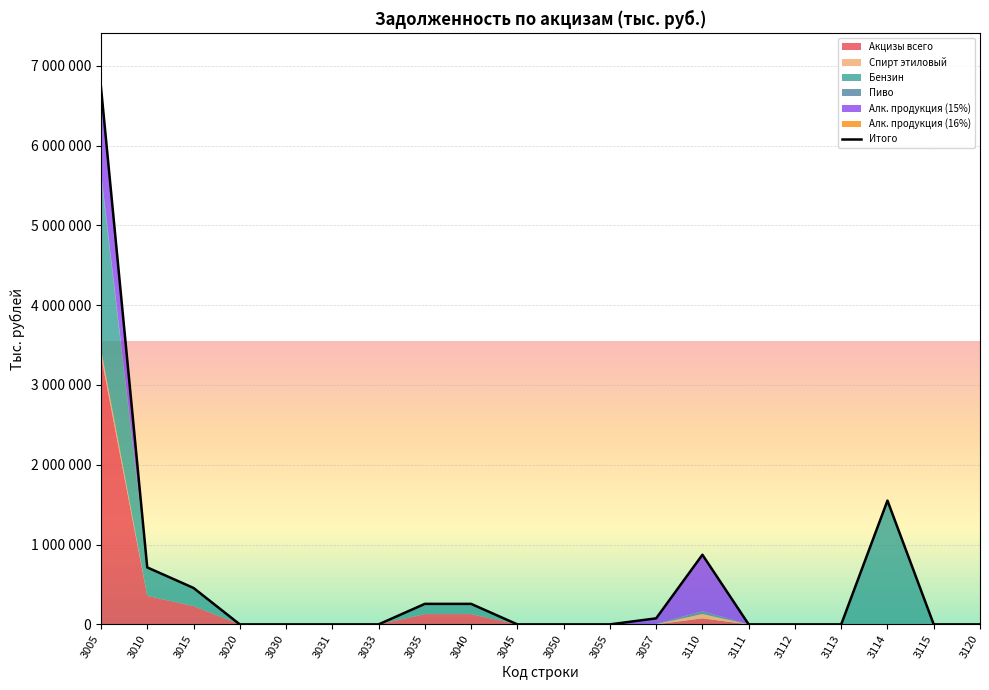

What is the value of the 10th point from the left?

3